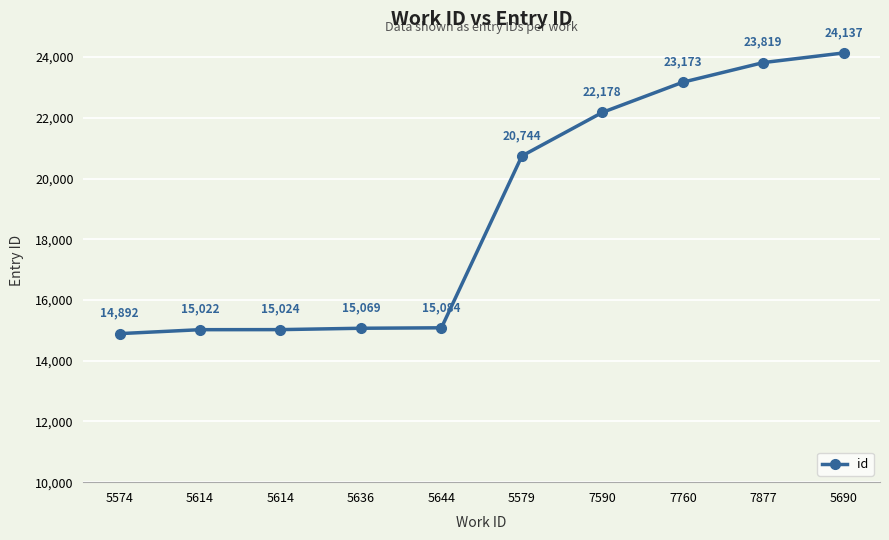

Count the number of data series in this chart.

1